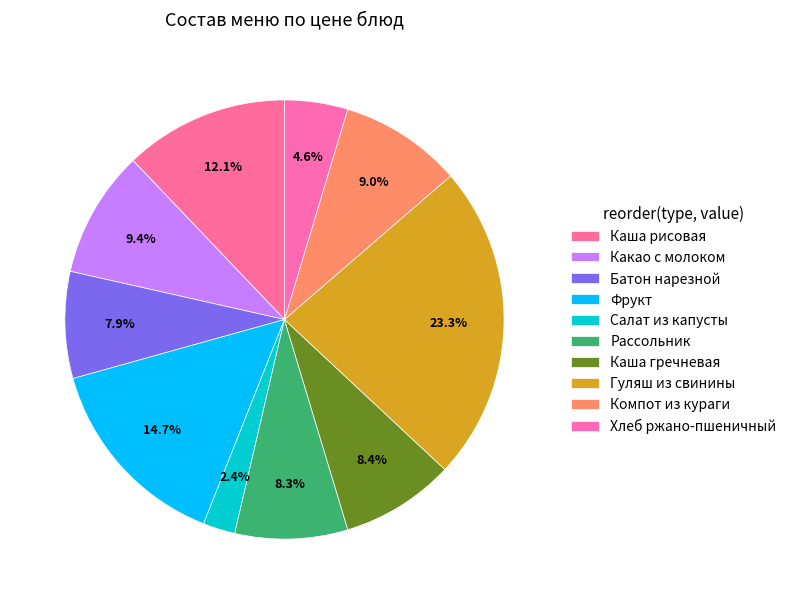

How much of the chart is everything except Каша рисовая?

87.9%